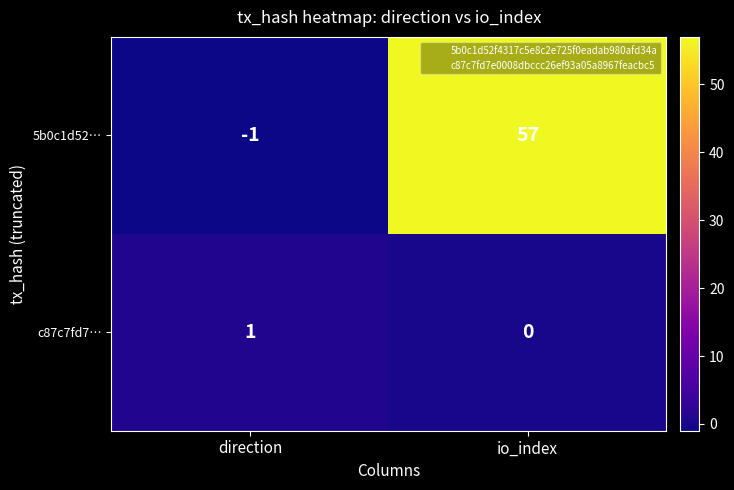

True or false: c87c7fd7… has a value of 2 at direction.

False